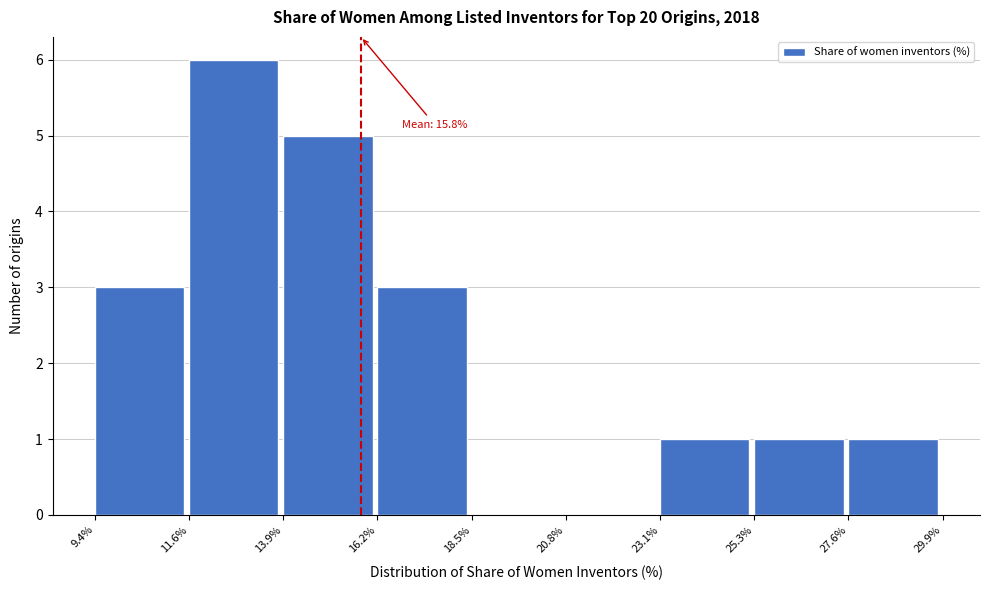

Which range on the x-axis has the tallest bar?

11.6% to 13.9%